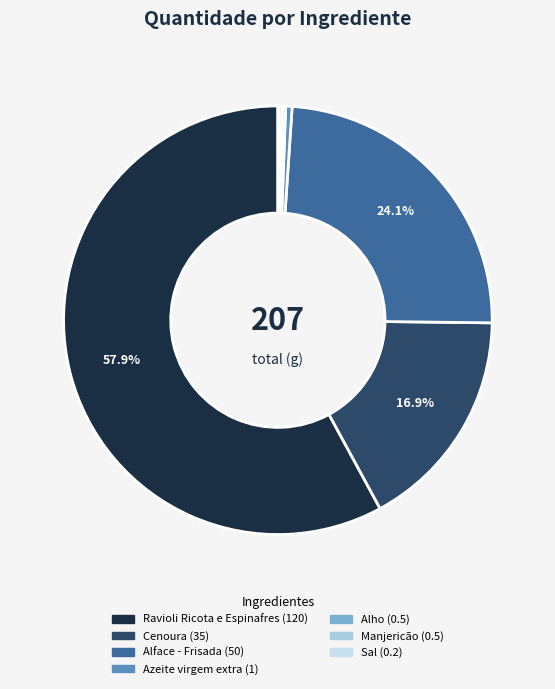

Which has a higher value, Cenoura or Azeite virgem extra?

Cenoura